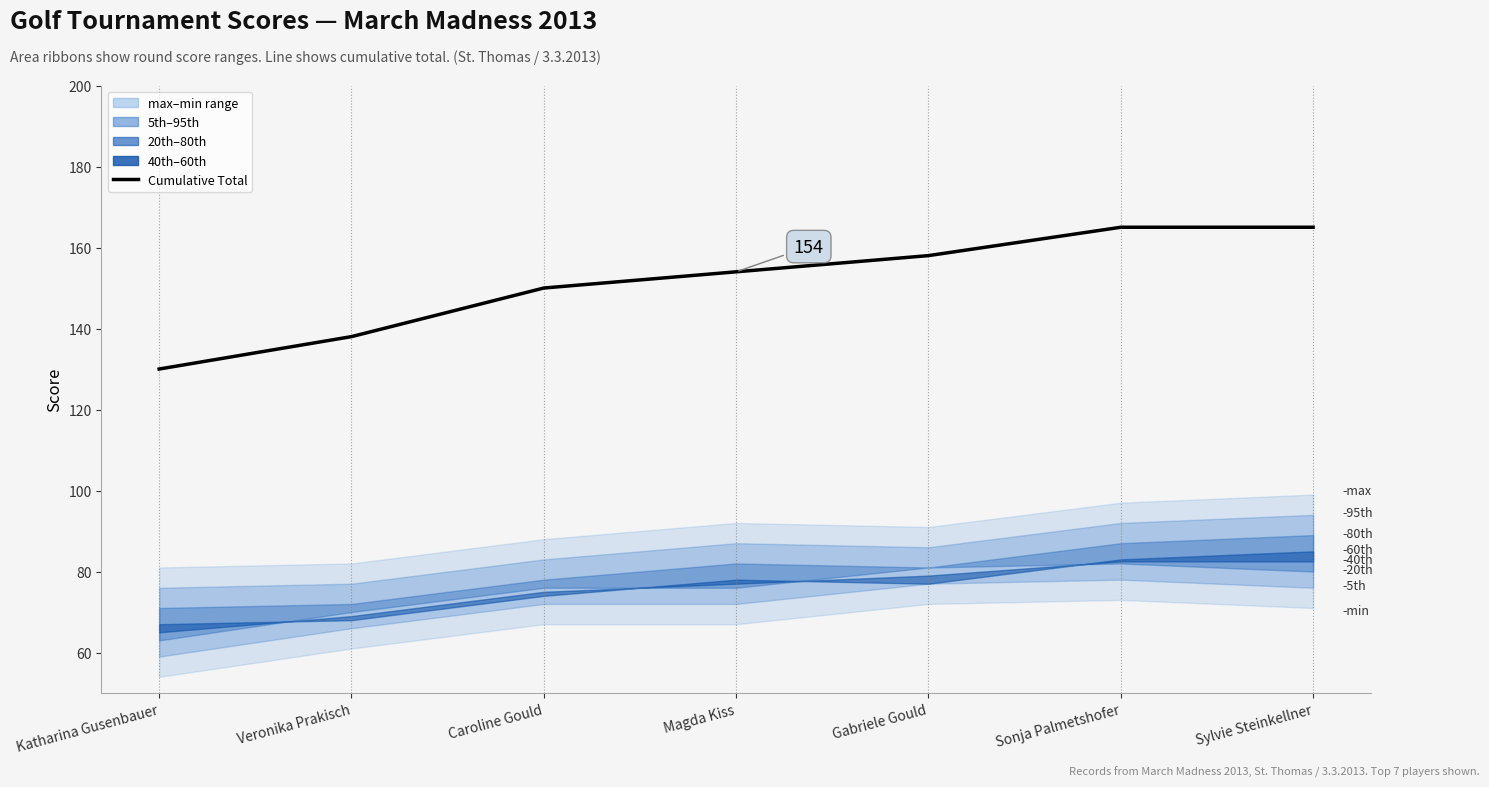

What is the average value?

151